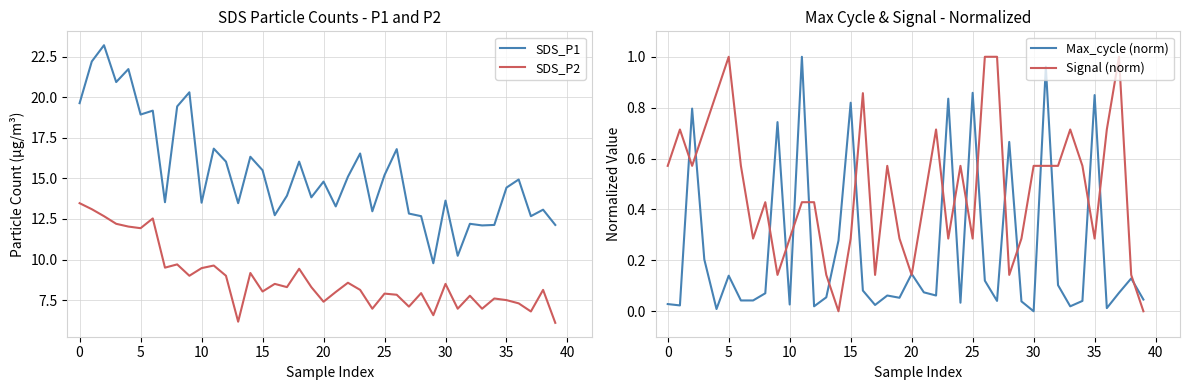

Is it true that SDS_P1 equals 9.4 at 22?

False